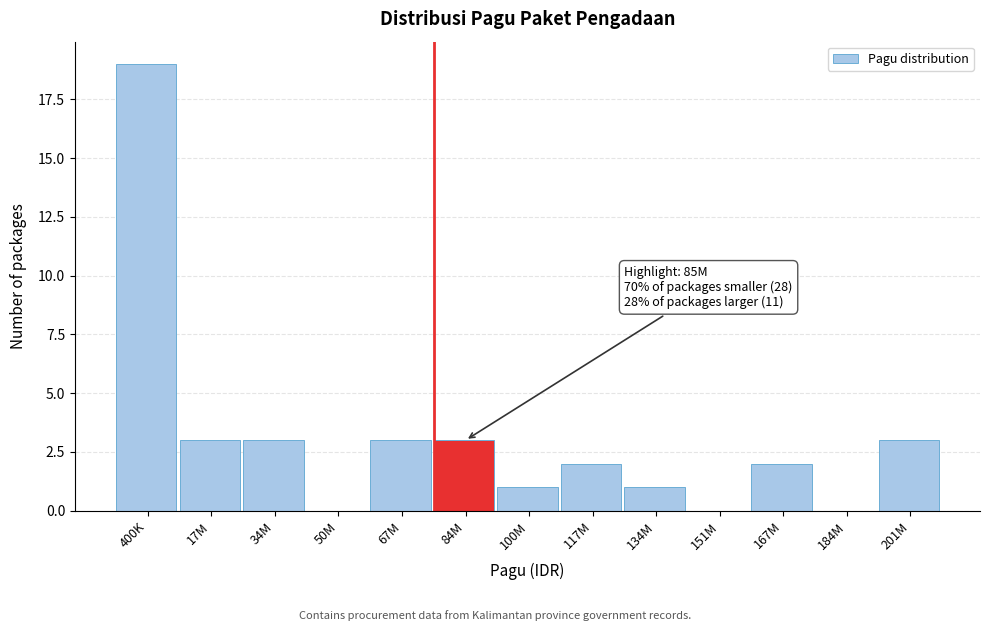

Reading right to left, transcribe all the data shown in this chart.

201M=3	184M=0	167M=2	151M=0	134M=1	117M=2	100M=1	84M=3	67M=3	50M=0	34M=3	17M=3	400K=19